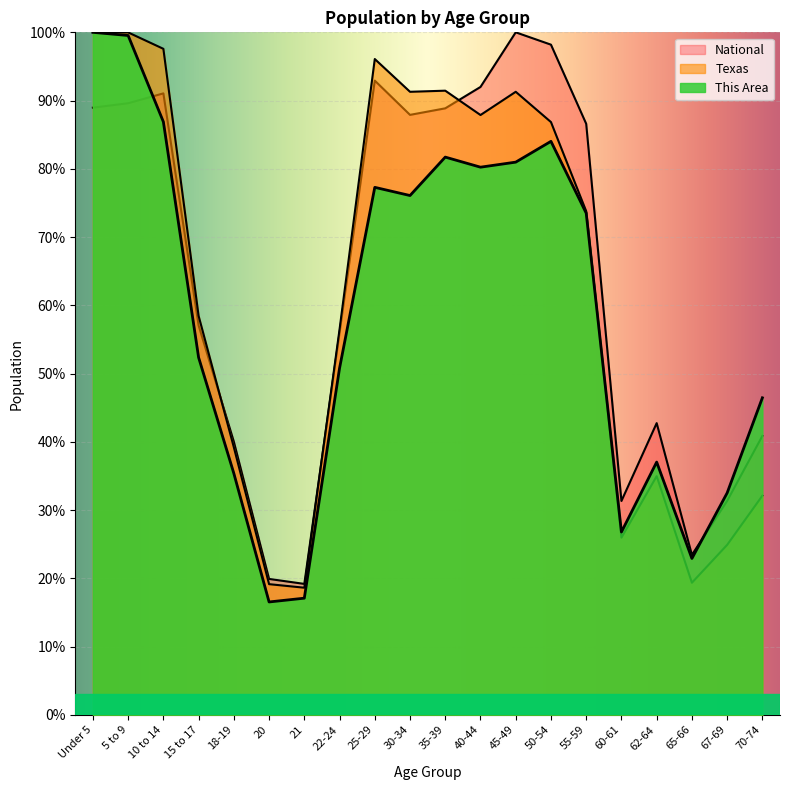

List the series in order of their peak value, lowest first.

This Area, Texas, National